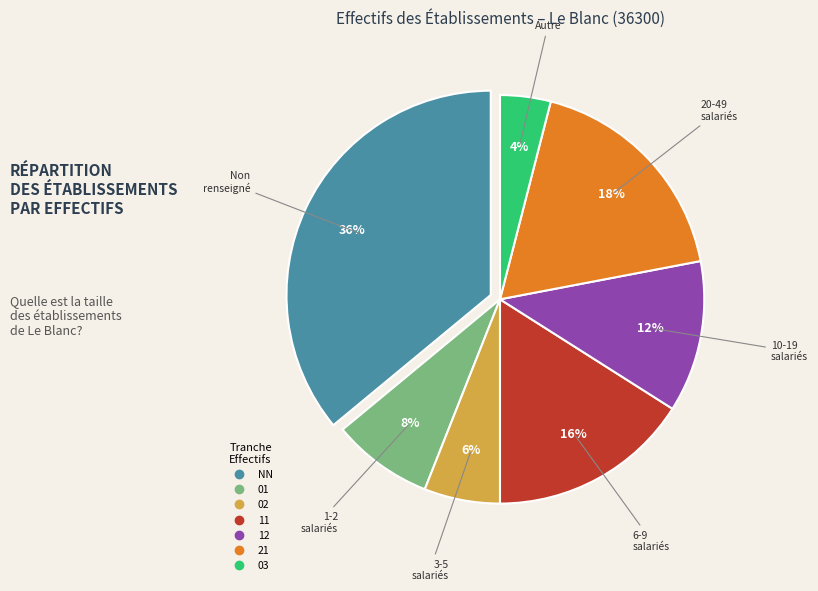

Approximately how many times larger is the value at 21 compared to 03?

4.5